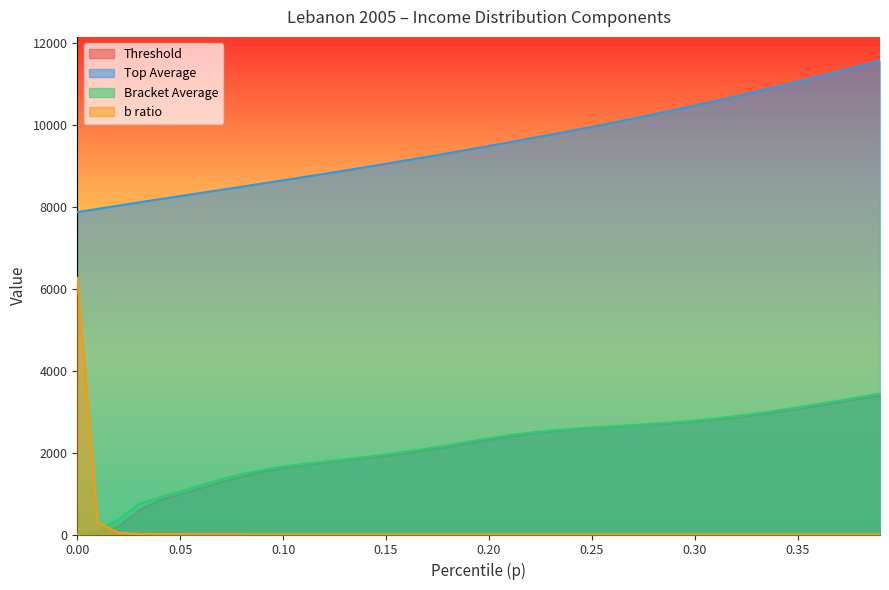

True or false: topavg and bracketavg cross at least once.

False